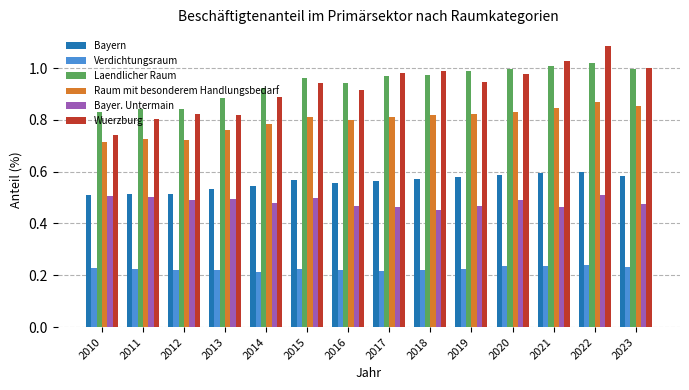

The value of Bayern at 2019 is 0.2. True or false?

False